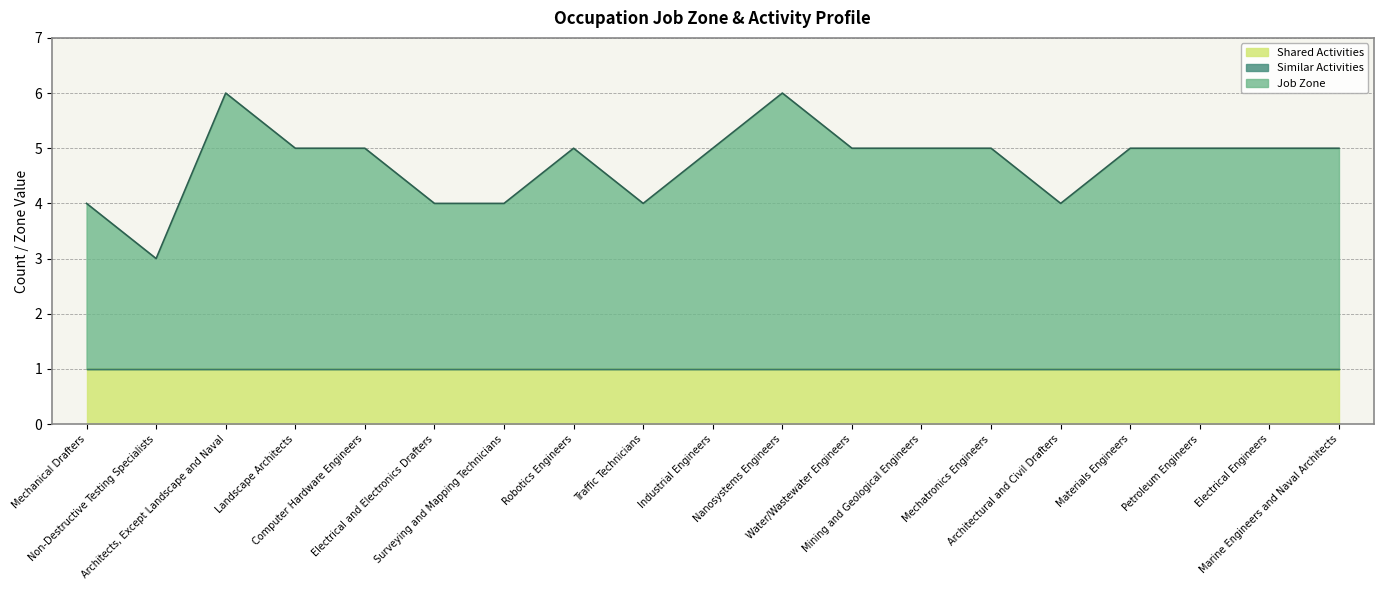

What is the maximum value shown in the chart?

5